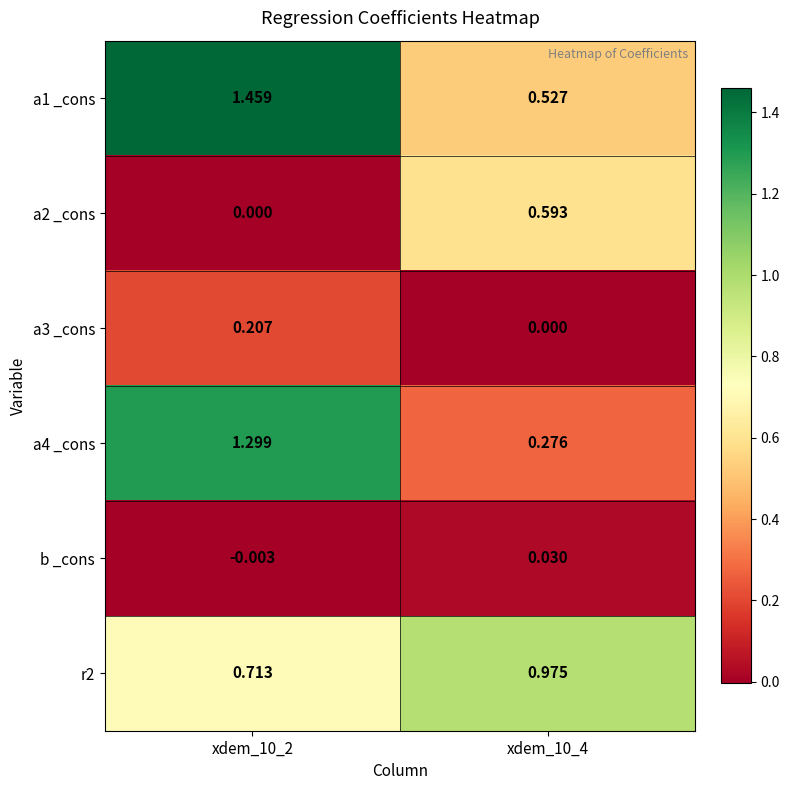

Is the value of a4 _cons at xdem_10_4 greater than the value of a1 _cons at xdem_10_2?

No